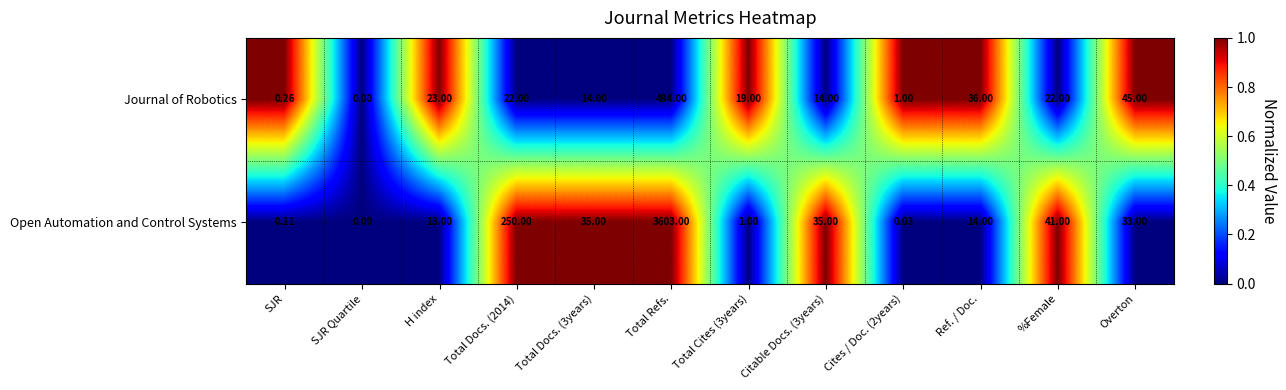

Which series changed the most between SJR Quartile and %Female?

Open Automation and Control Systems